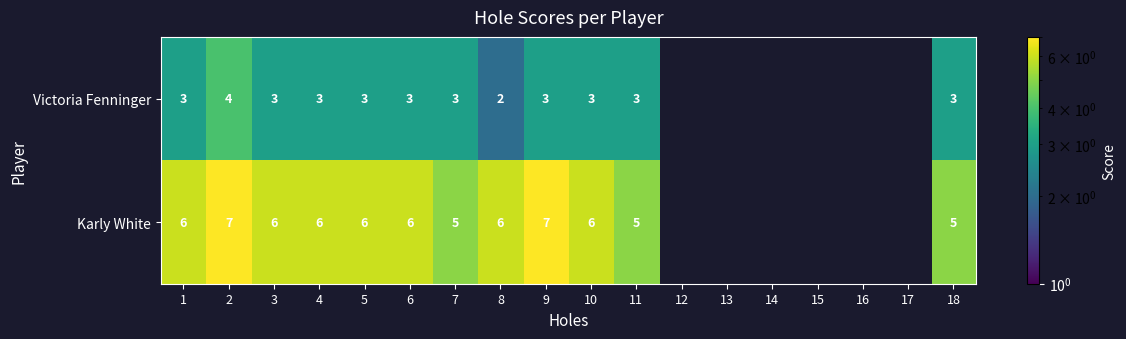

The value of Karly White at 7 is 7.7. True or false?

False